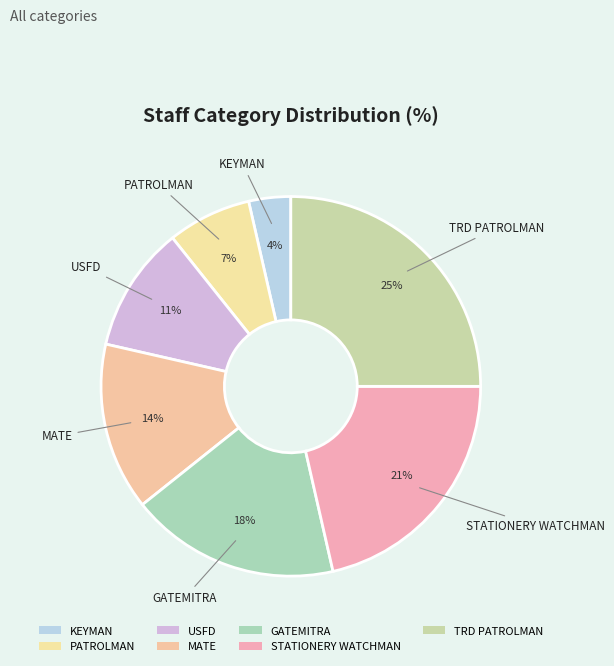

To the nearest percent, what is the difference between the largest and smallest slice percentages?

21%